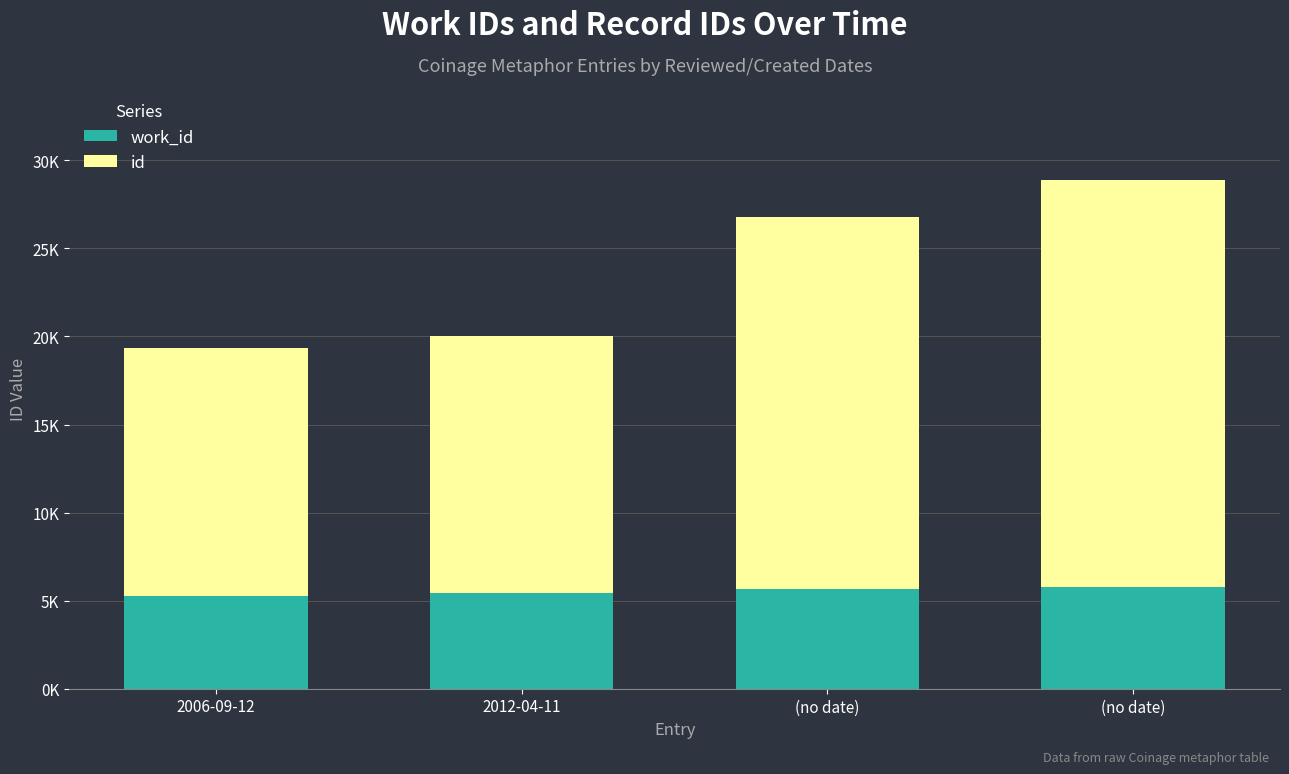

True or false: work_id has a value of 7571 at 2006-09-12.

False